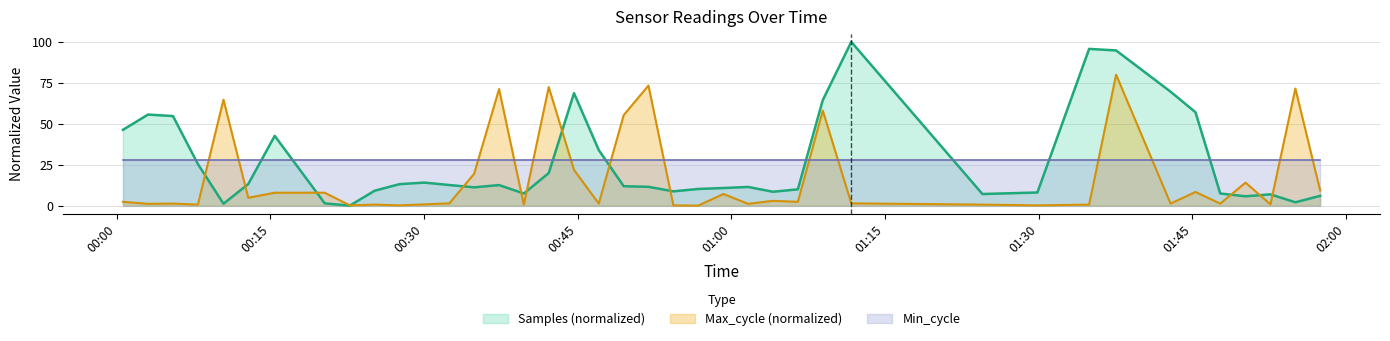

Which series has the largest range (max minus min)?

Samples (normalized)